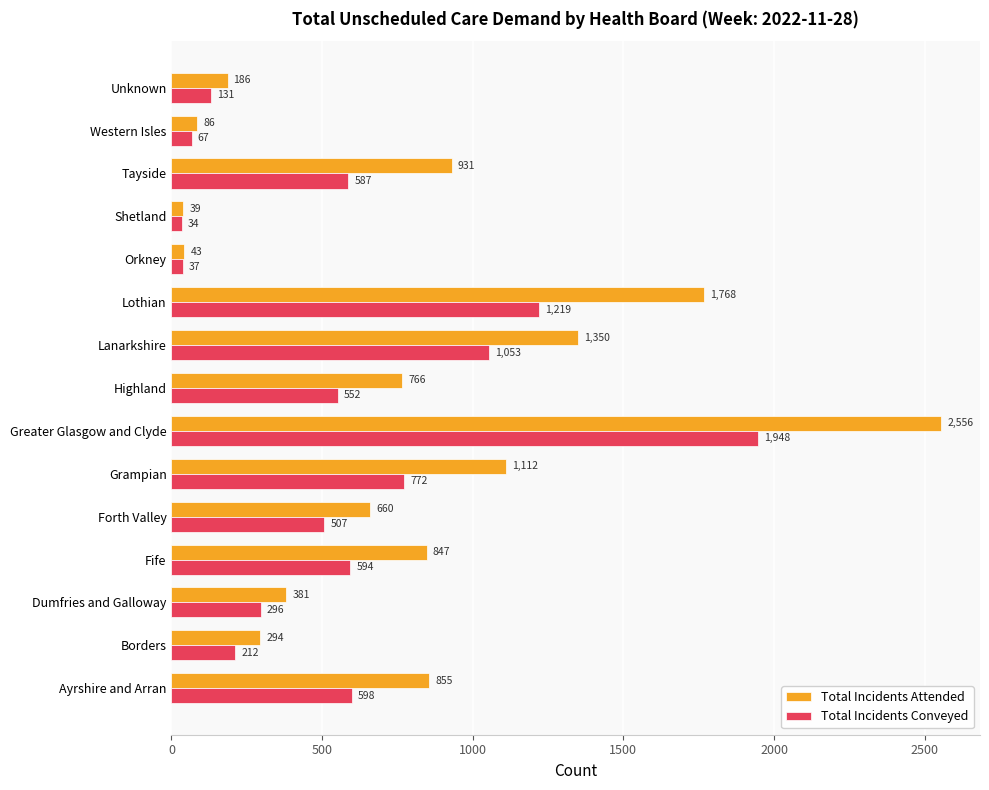

What is the difference between the maximum and minimum values in the Total Incidents Attended series?

2517